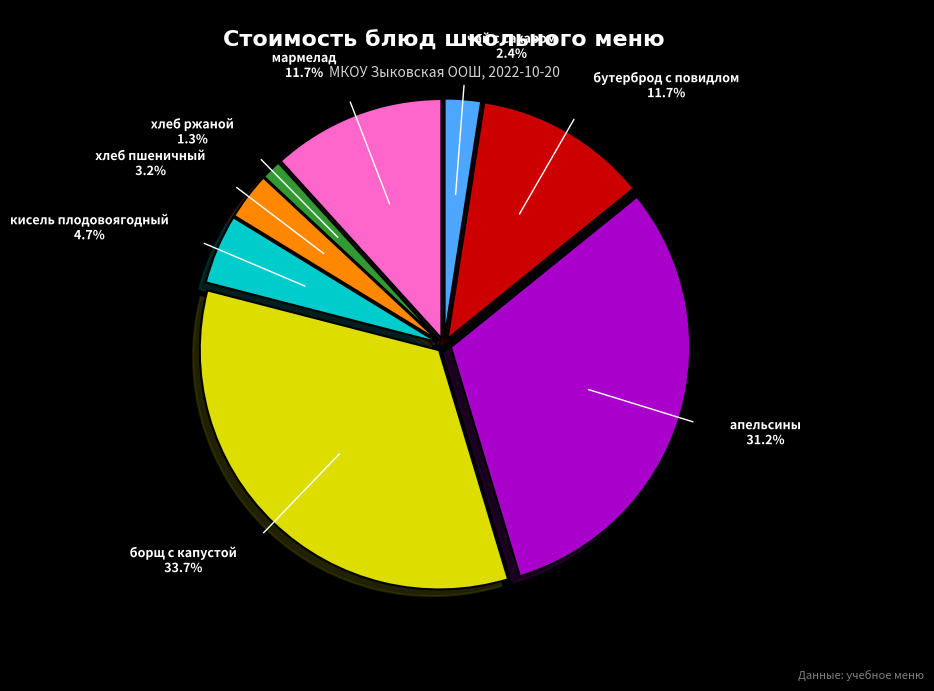

Is there a majority slice in this chart?

No